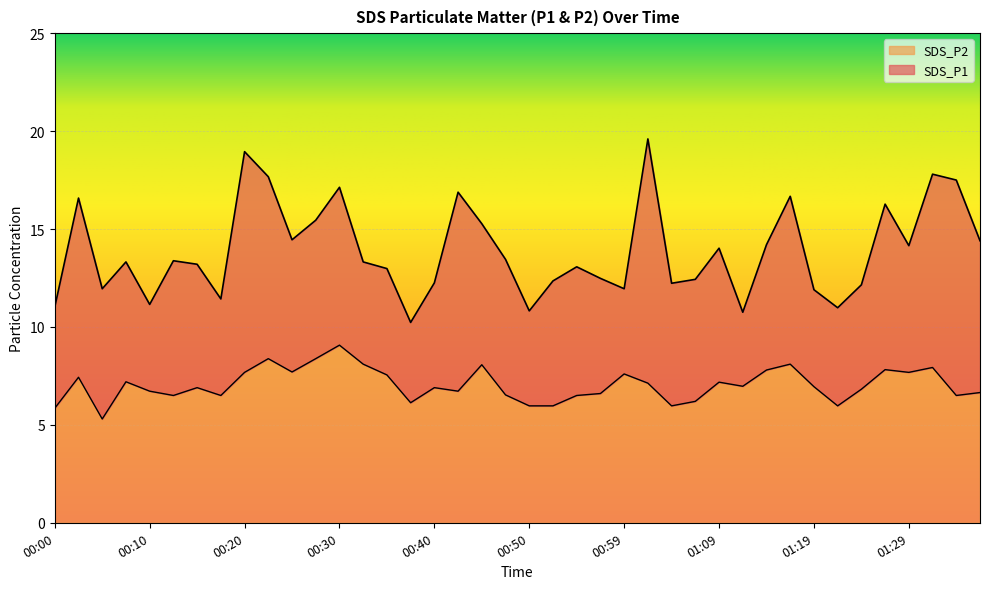

At which label does SDS_P1 first exceed 13?

00:02